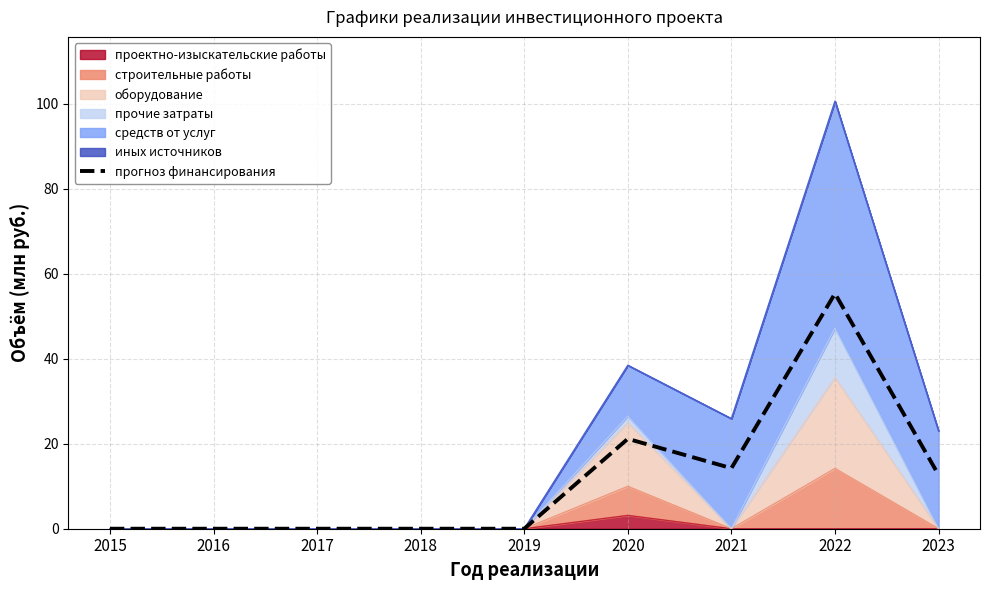

Reading left to right, extract all data points from this chart.

2015=0.0	2016=0.0	2017=0.0	2018=0.0	2019=0.0	2020=21.2	2021=14.2	2022=55.3	2023=12.7